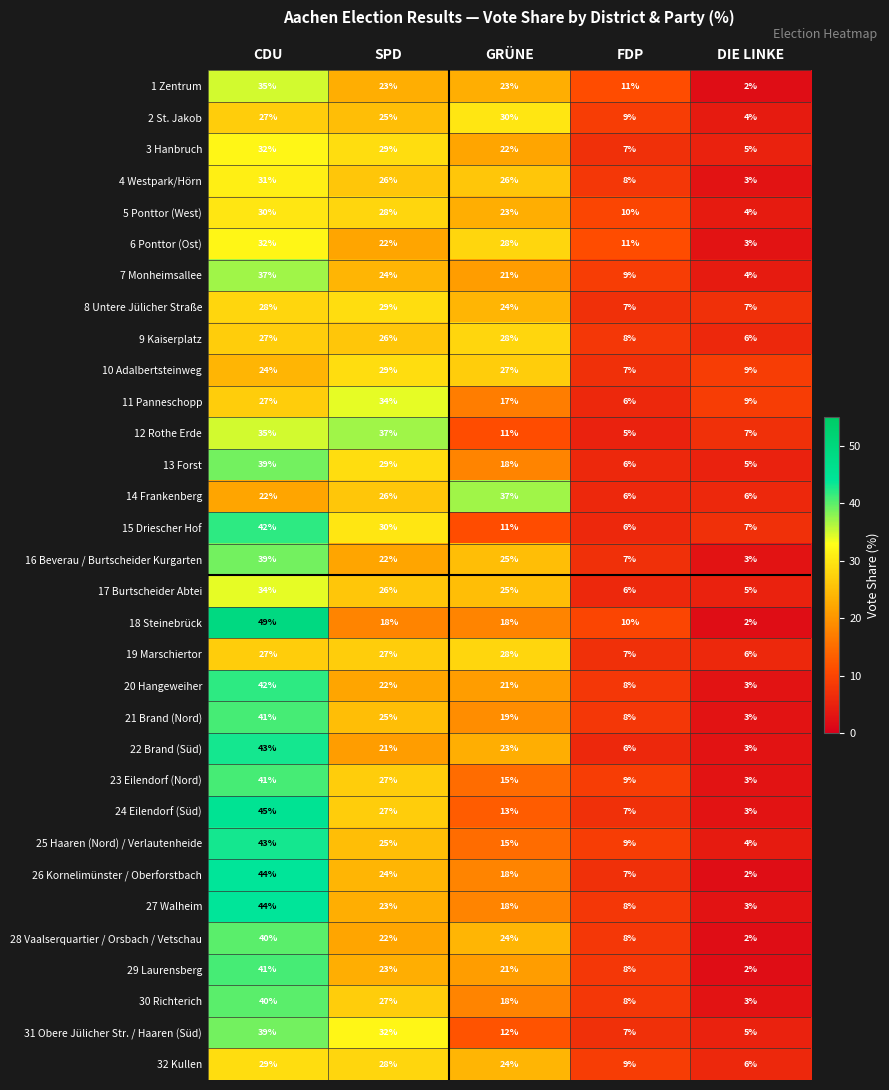

What is the minimum value shown in the chart?

2